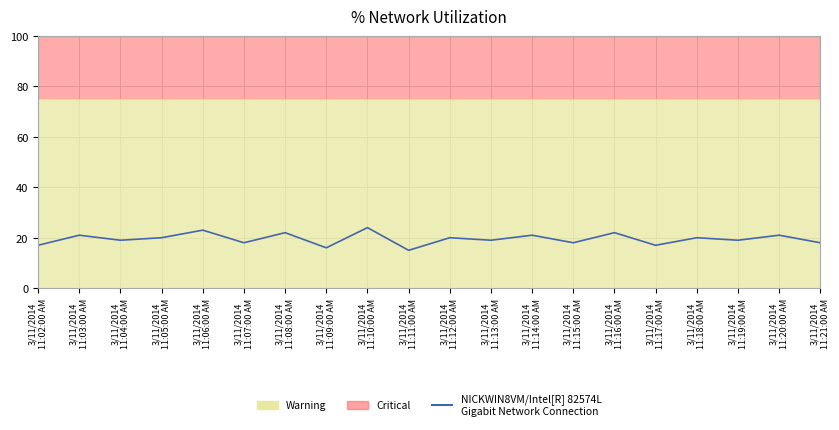

Which label corresponds to the smallest value in the chart?

3/11/2014
11:11:00 AM